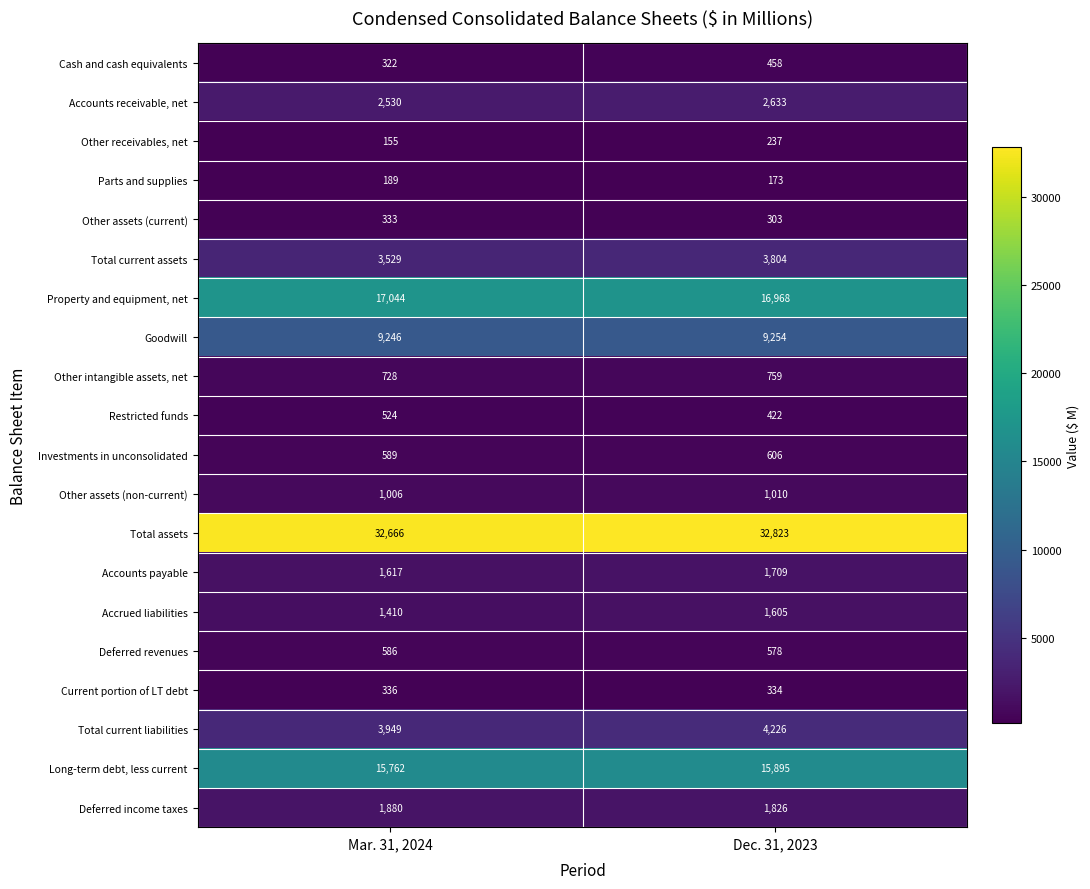

At Dec. 31, 2023, list the series in order from smallest to largest.

Parts and supplies, Other receivables, net, Other assets (current), Current portion of LT debt, Restricted funds, Cash and cash equivalents, Deferred revenues, Investments in unconsolidated, Other intangible assets, net, Other assets (non-current), Accrued liabilities, Accounts payable, Deferred income taxes, Accounts receivable, net, Total current assets, Total current liabilities, Goodwill, Long-term debt, less current, Property and equipment, net, Total assets